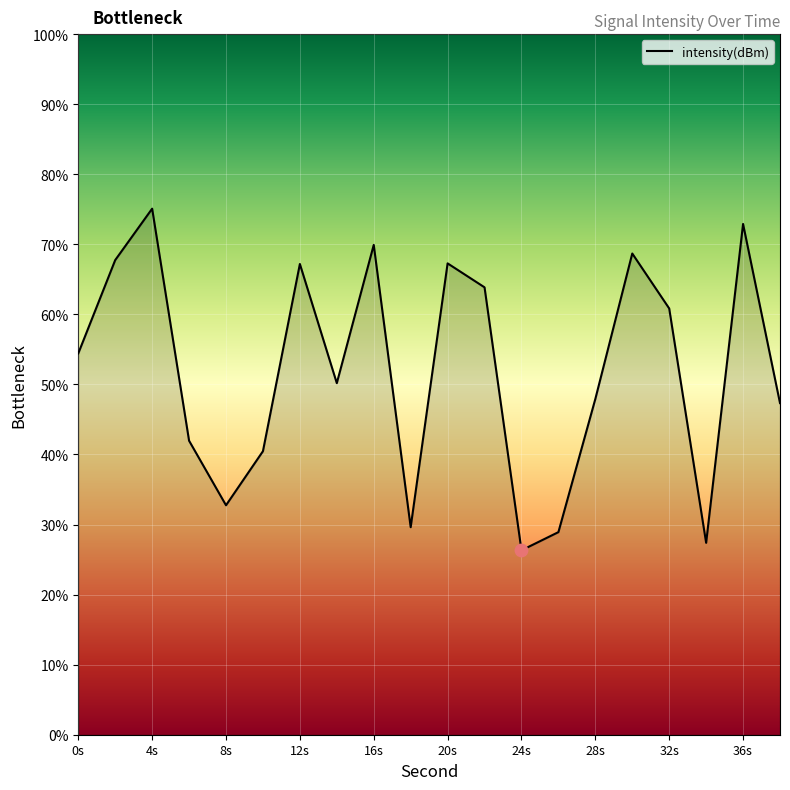

What is the difference between the maximum and minimum values?

48.8